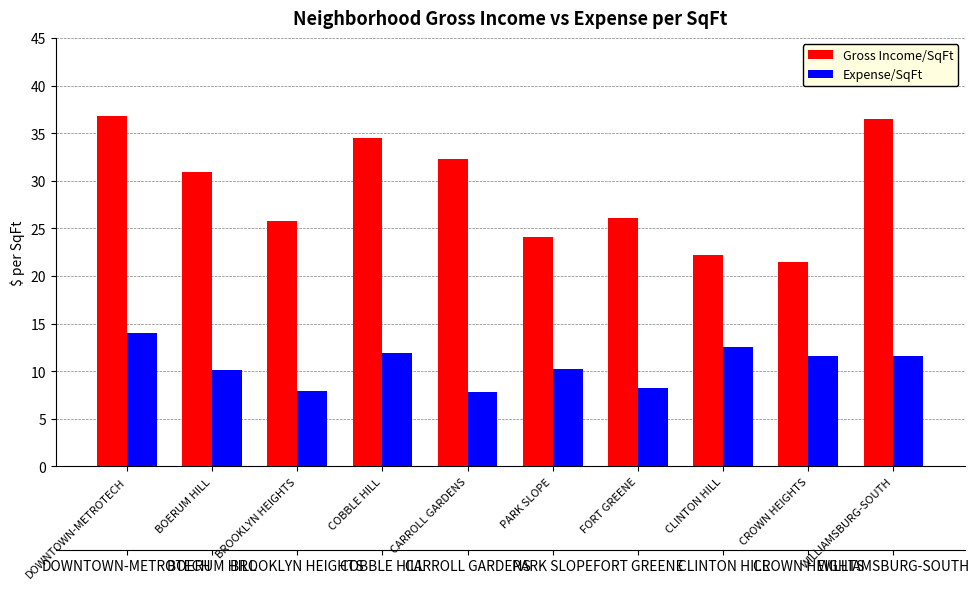

Reading left to right, transcribe all the data shown in this chart.

Gross Income/SqFt: 36.8	30.9	25.8	34.5	32.2	24.0	26.1	22.2	21.5	36.4
Expense/SqFt: 14.0	10.2	7.9	12.0	7.9	10.2	8.2	12.6	11.6	11.6